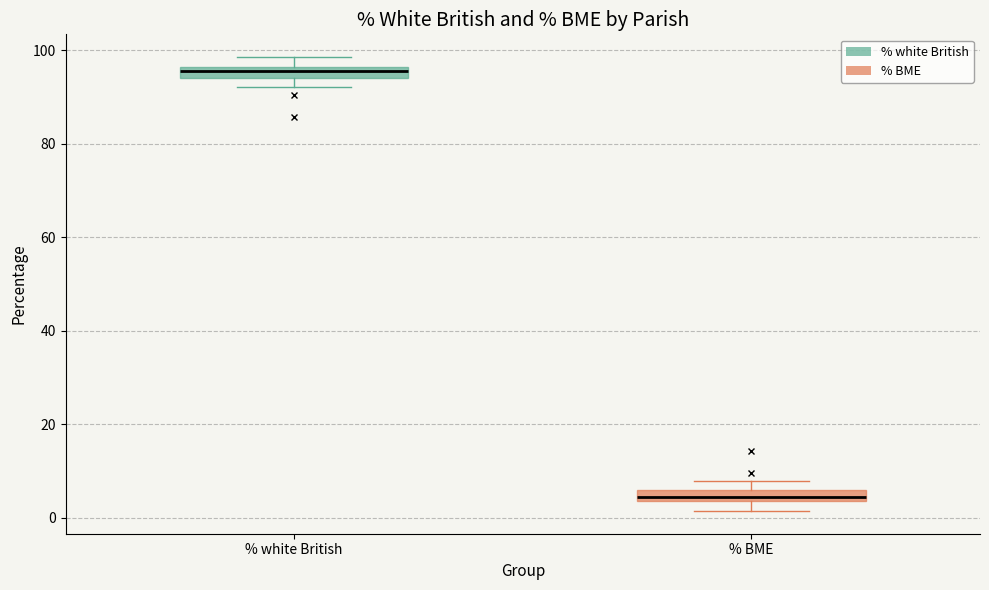

Where does the upper whisker of the box for % white British end on the y-axis? The values are not printed on the chart, so give them approximately, as read against the axis.

98